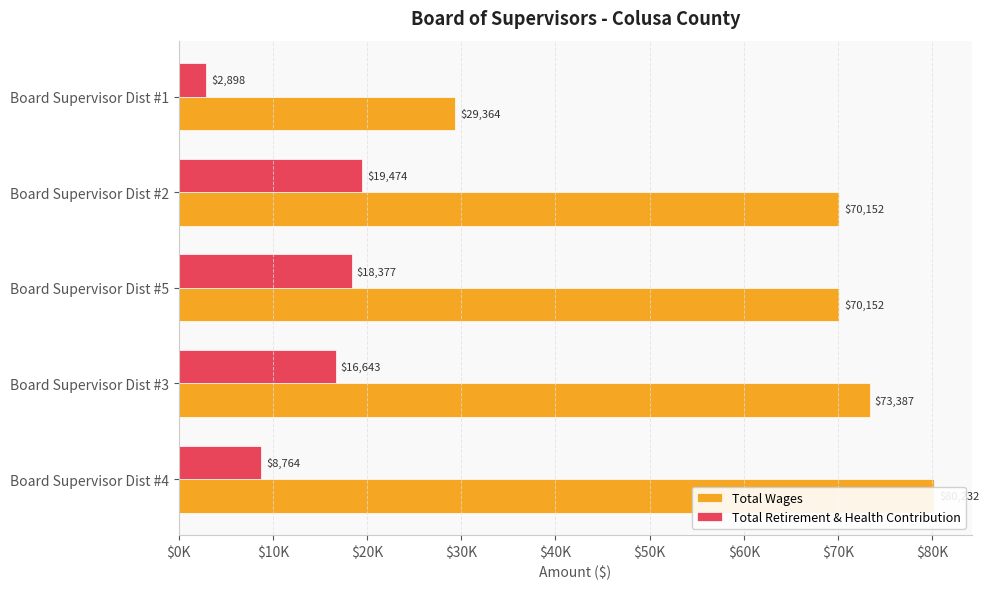

Read the Total Retirement & Health Contribution value at Board Supervisor Dist #2, to the nearest 10.

19470